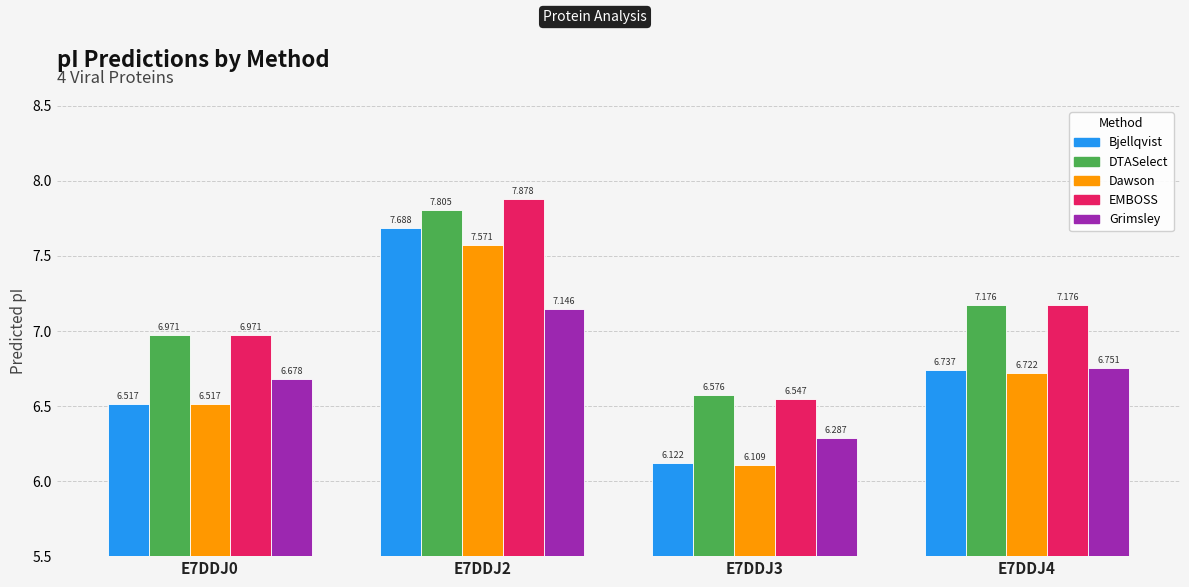

List the series in order of their peak value, lowest first.

Grimsley, Dawson, Bjellqvist, DTASelect, EMBOSS